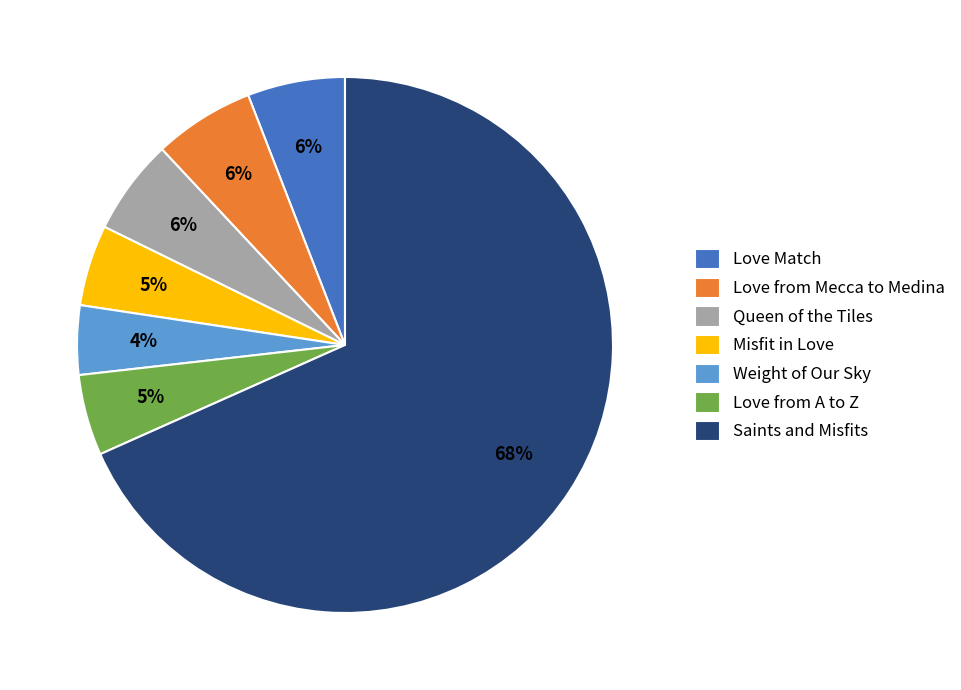

Combined, do Love Match and Queen of the Tiles account for over 50%?

No